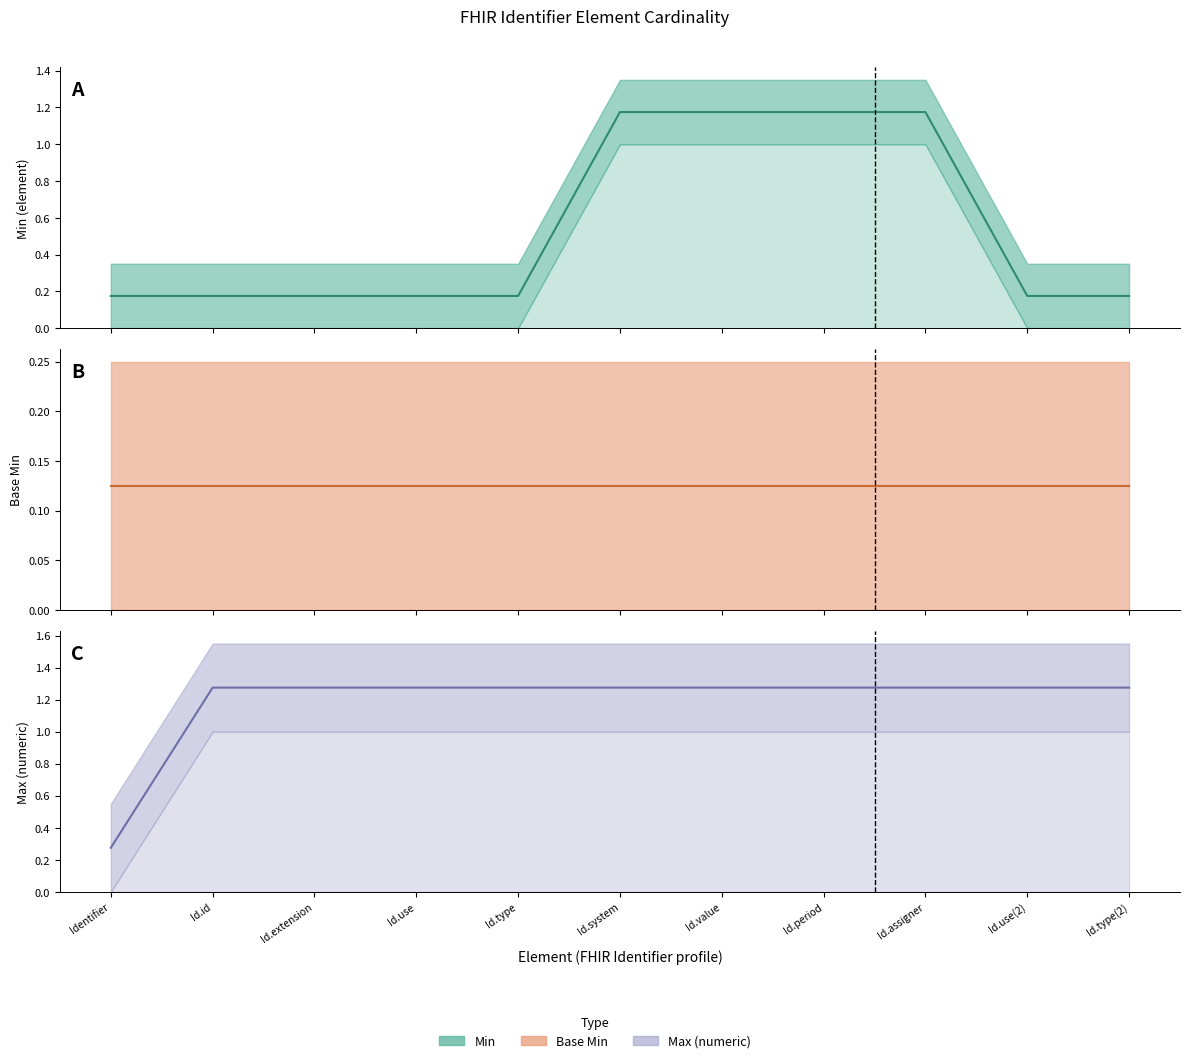

True or false: Max_numeric has a value of 1.3 at Id.extension.

True